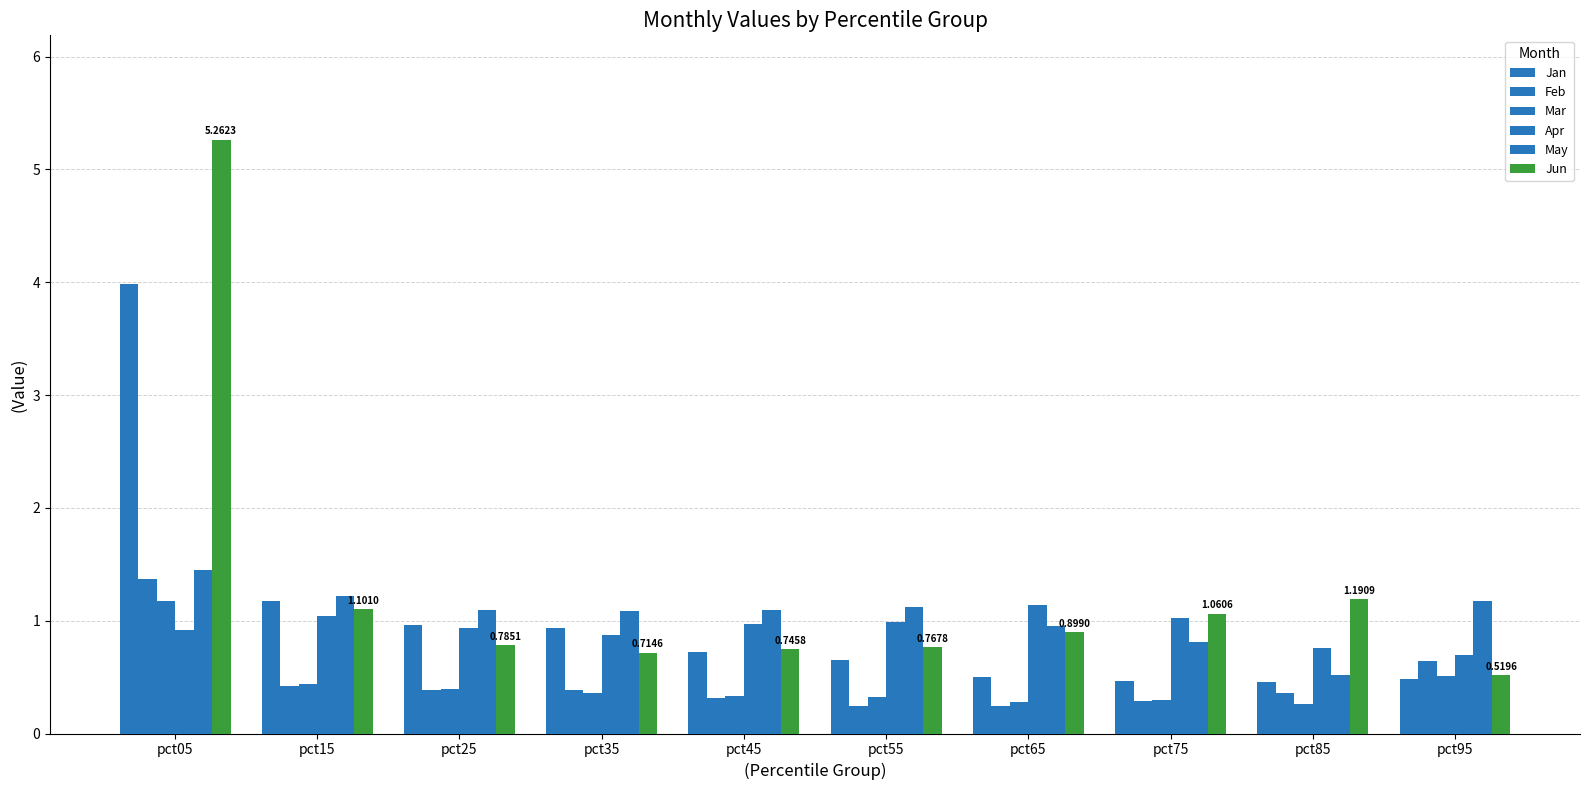

Where is Feb nearest to the value 0?

pct55